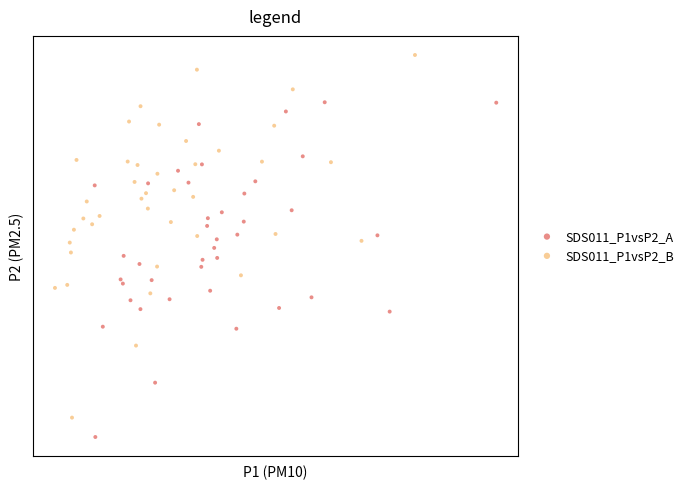

Which series contains the lowest Y value?

SDS011_P1vsP2_A